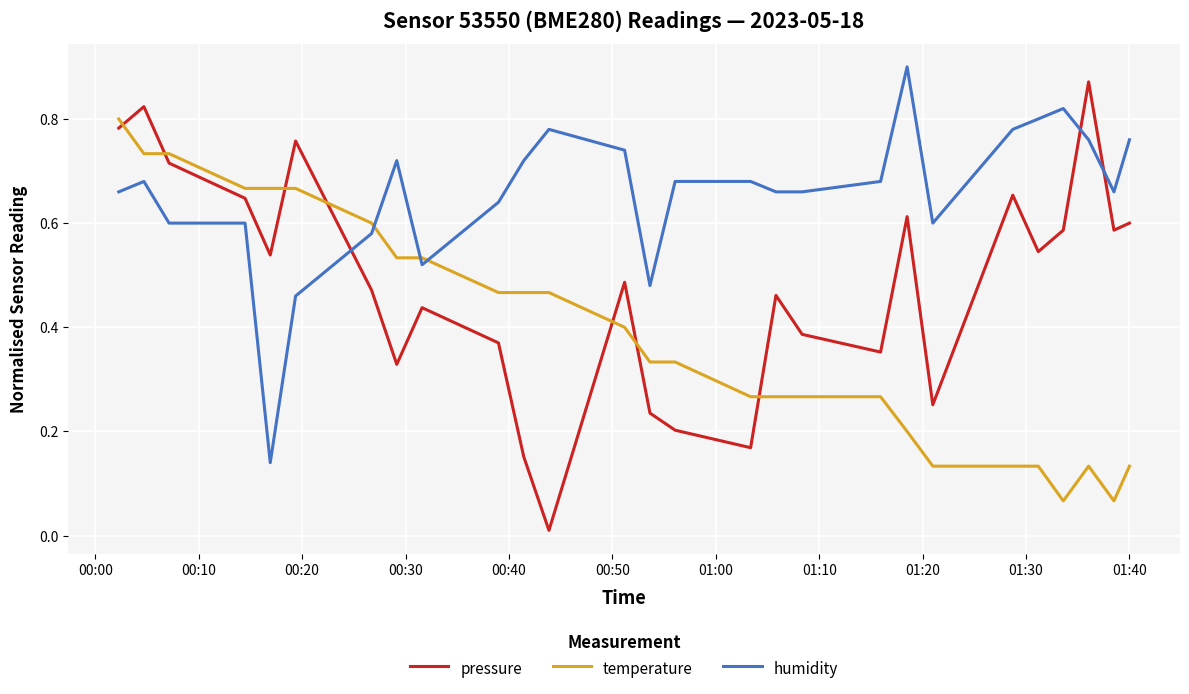

Which series ends up on top after the final intersection of pressure and humidity?

humidity